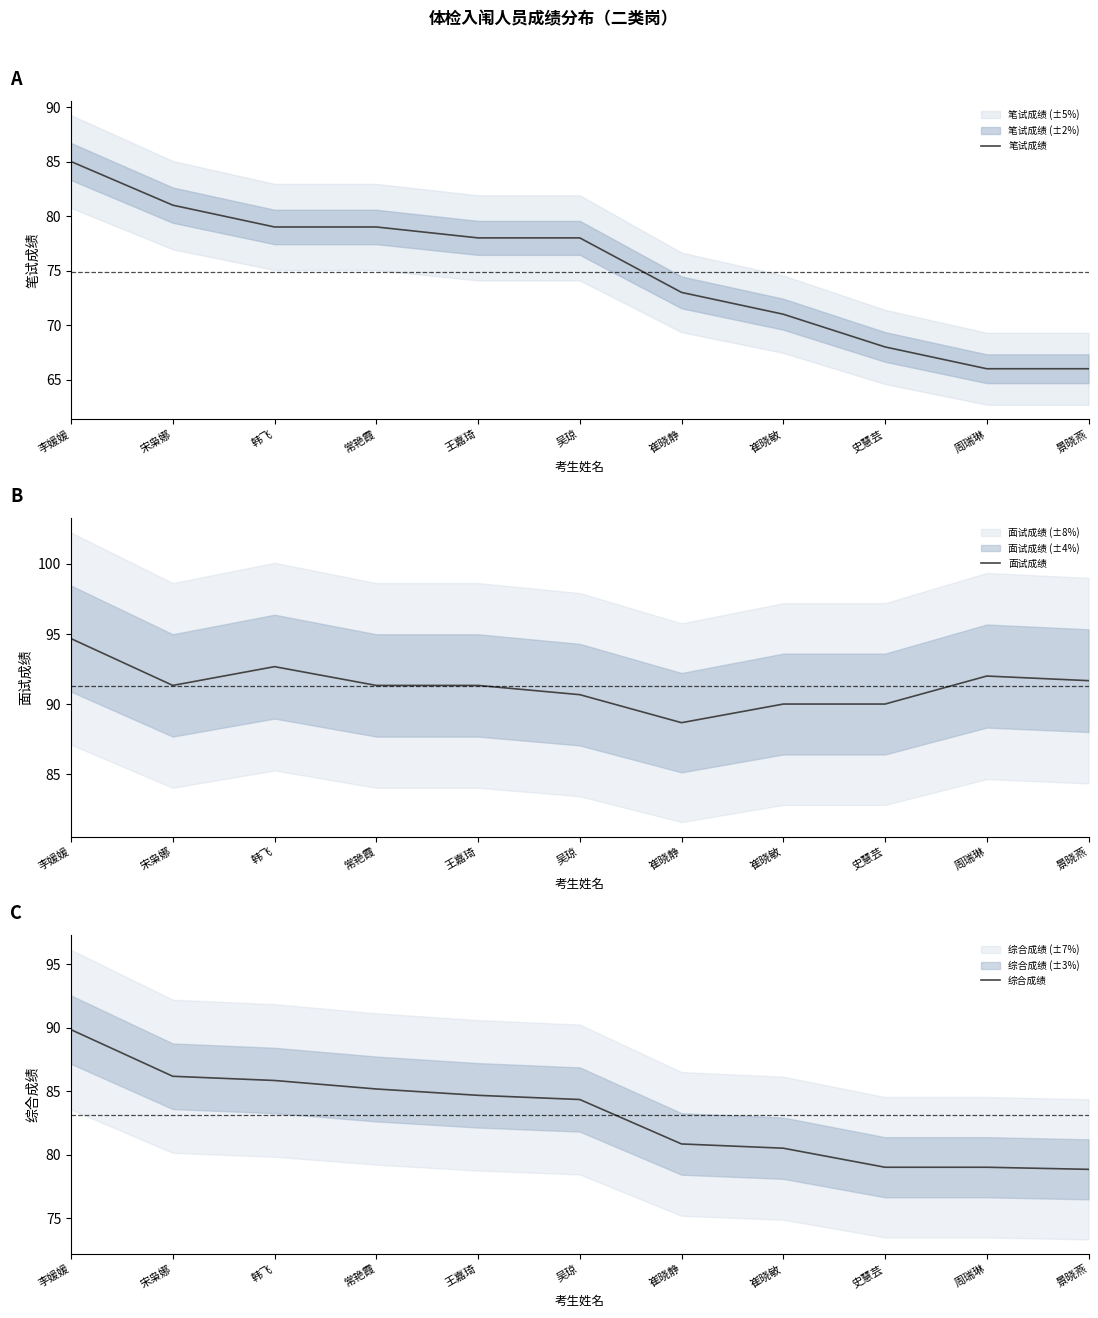

The 综合成绩 series shows 124.1 at 韩飞. True or false?

False